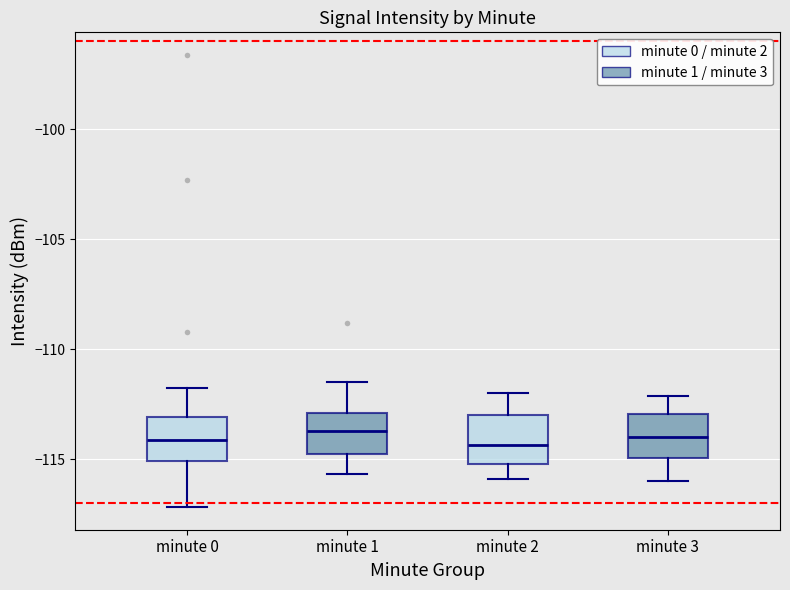

Reading left to right, read every box against the y-axis: the position of its median line, the range the box covers, and the ends of its whiskers. The values are not printed on the chart, so give them approximately, as read against the axis.

minute 0: median -114.0, box -115.0 to -113.0, whiskers -117.0 to -111.5
minute 1: median -113.5, box -115.0 to -113.0, whiskers -115.5 to -111.5
minute 2: median -114.5, box -115.0 to -113.0, whiskers -116.0 to -112.0
minute 3: median -114.0, box -115.0 to -113.0, whiskers -116.0 to -112.0